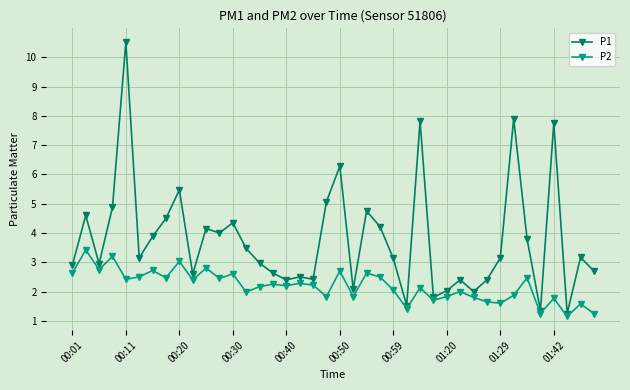

Which series has the largest range (max minus min)?

P1